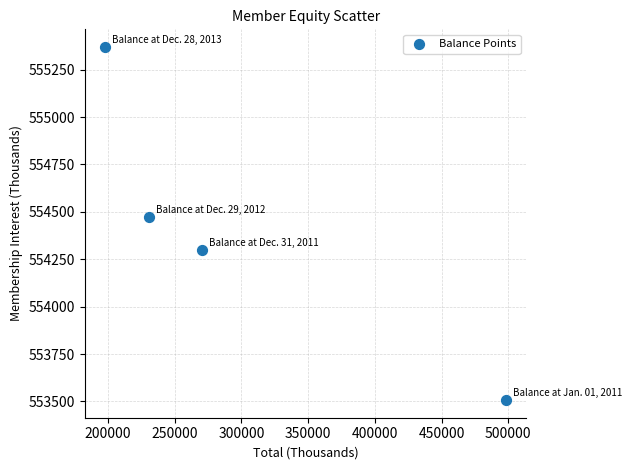

What Y value in the scatter plot is closest to 554438?

554473